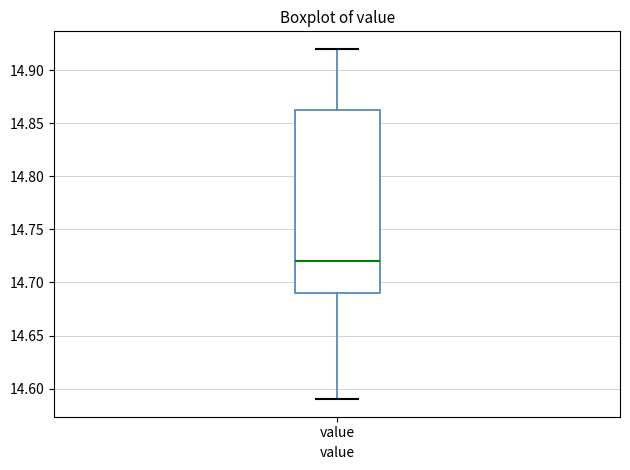

Read this box plot against the y-axis: the position of the median line, the range covered by the box, and the ends of both whiskers. The values are not printed on the chart, so give them approximately, as read against the axis.

median 14.720, box 14.690 to 14.865, whiskers 14.590 to 14.920